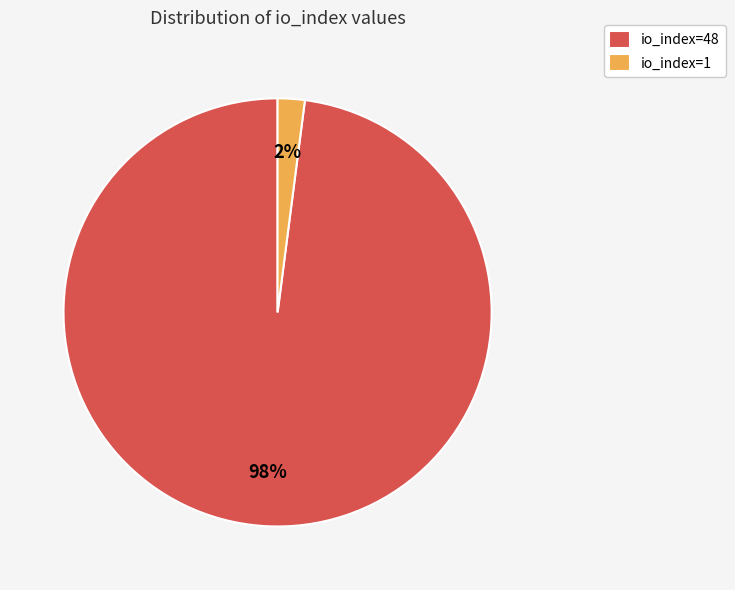

To the nearest percent, what portion does io_index=48 represent?

98%